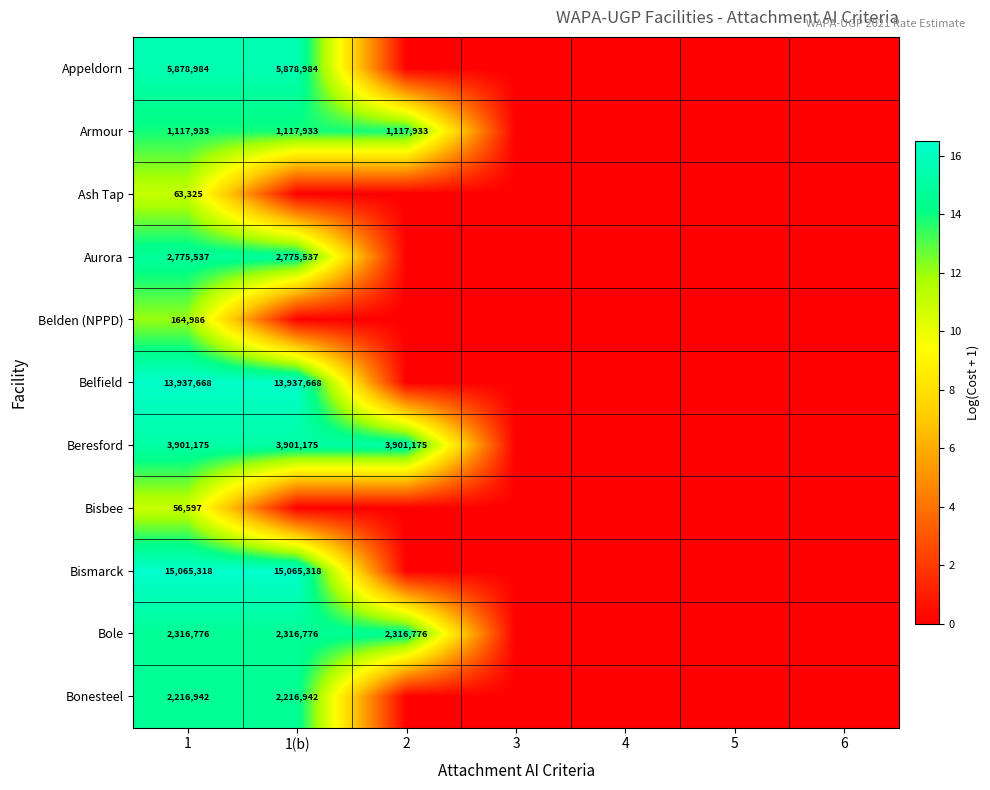

The value of Bismarck at 1(b) is 4961604. True or false?

False